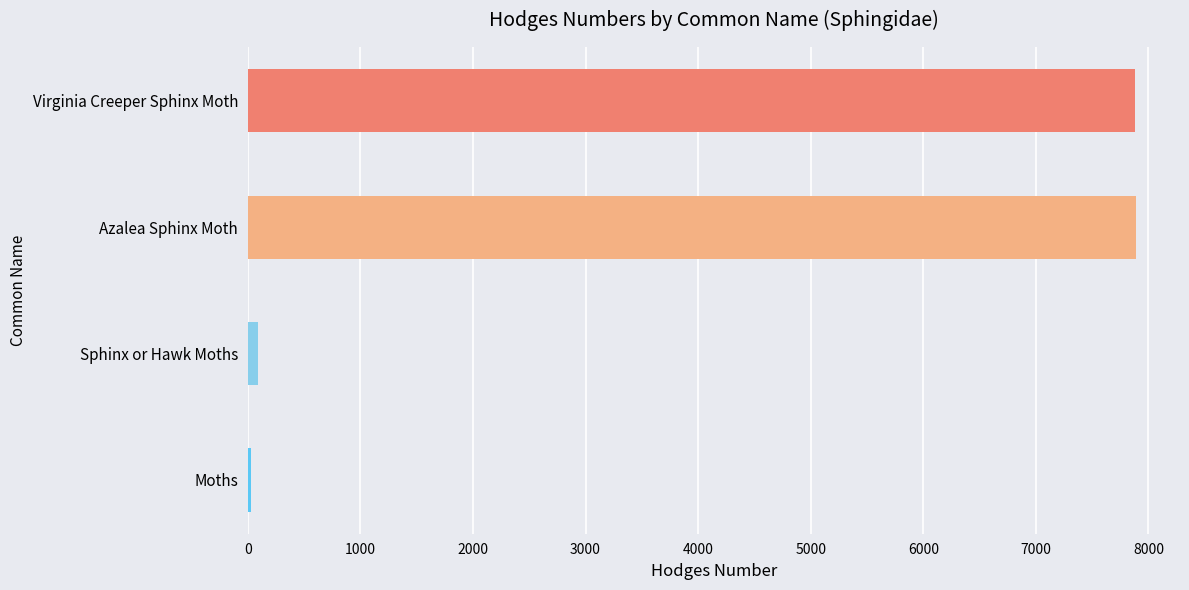

Count the number of categories in the chart.

4